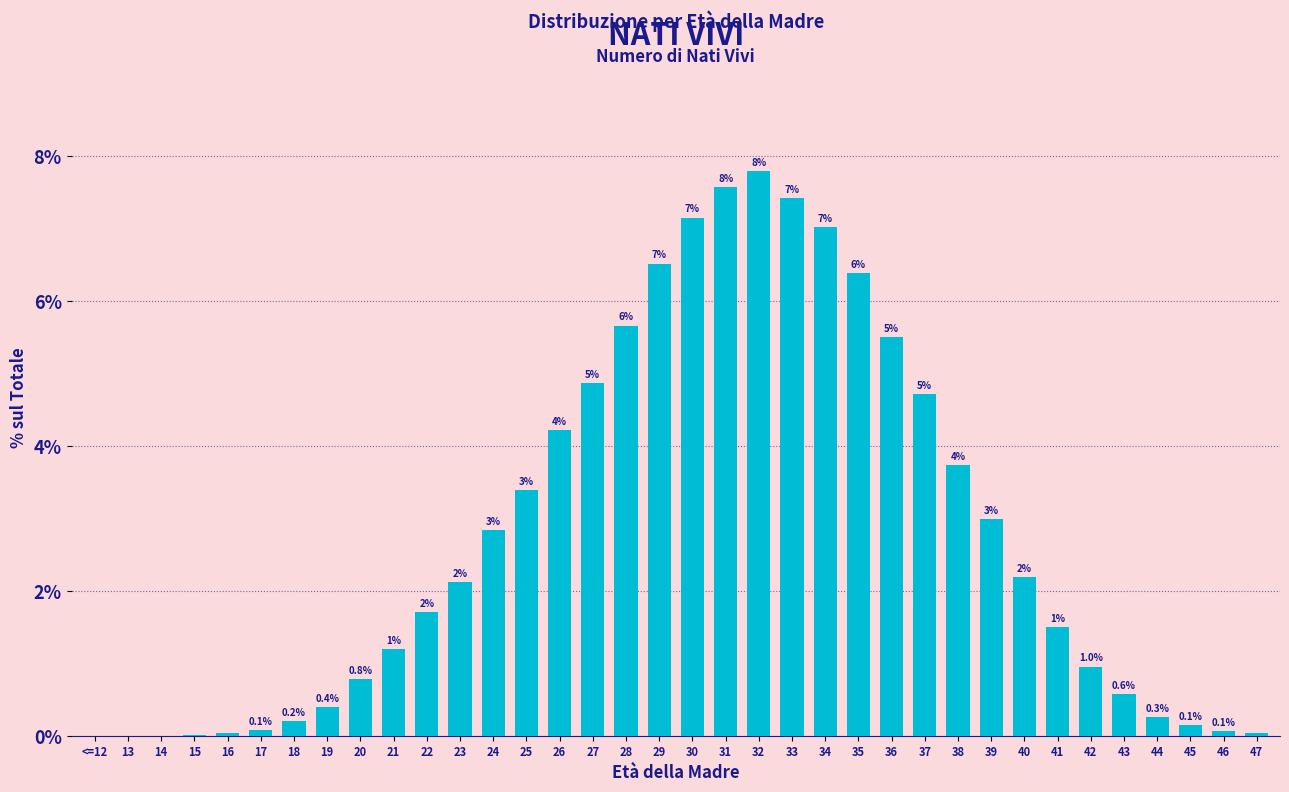

True or false: the data shows 3.9 at 24.

False